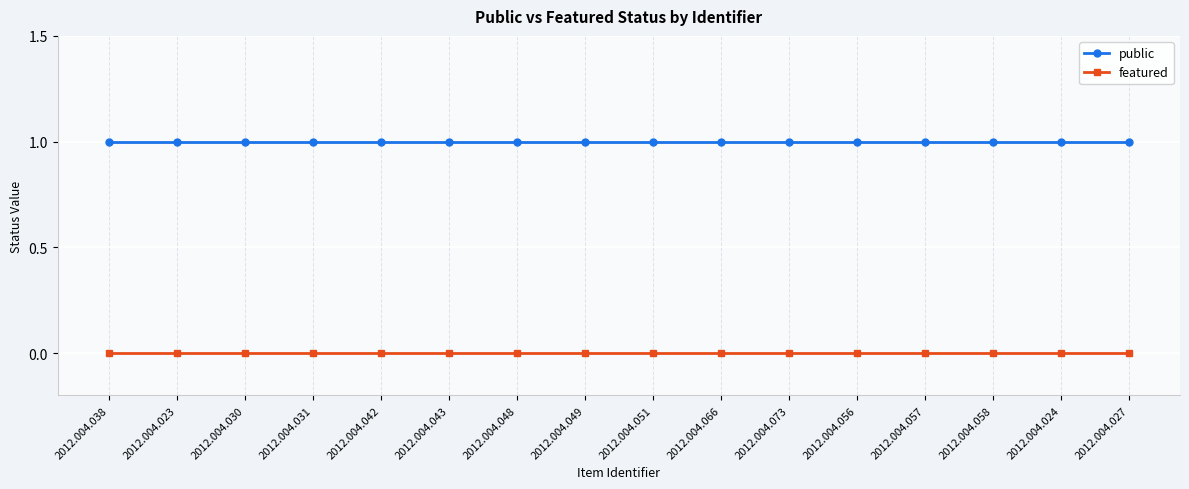

Reading left to right, what are all the values shown in this chart?

public: 1	1	1	1	1	1	1	1	1	1	1	1	1	1	1	1
featured: 0	0	0	0	0	0	0	0	0	0	0	0	0	0	0	0